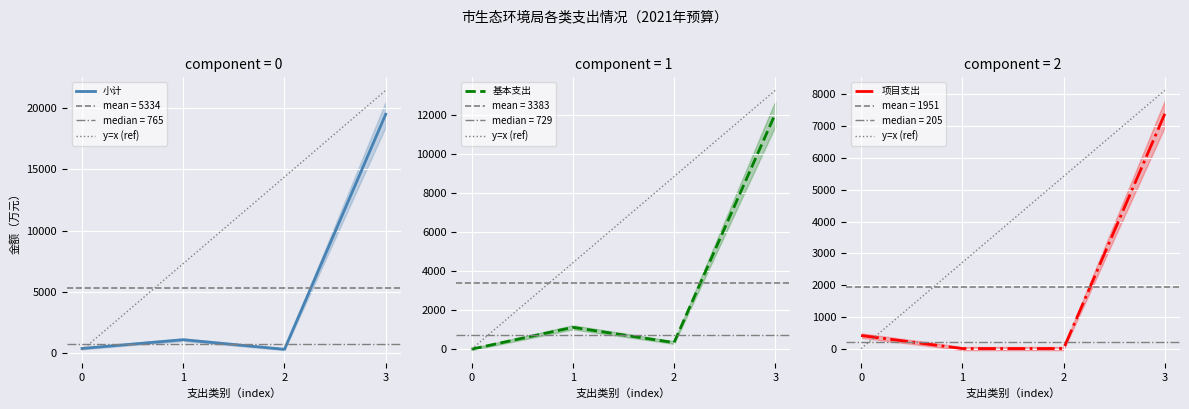

At which category does 小计 reach its first local peak?

1